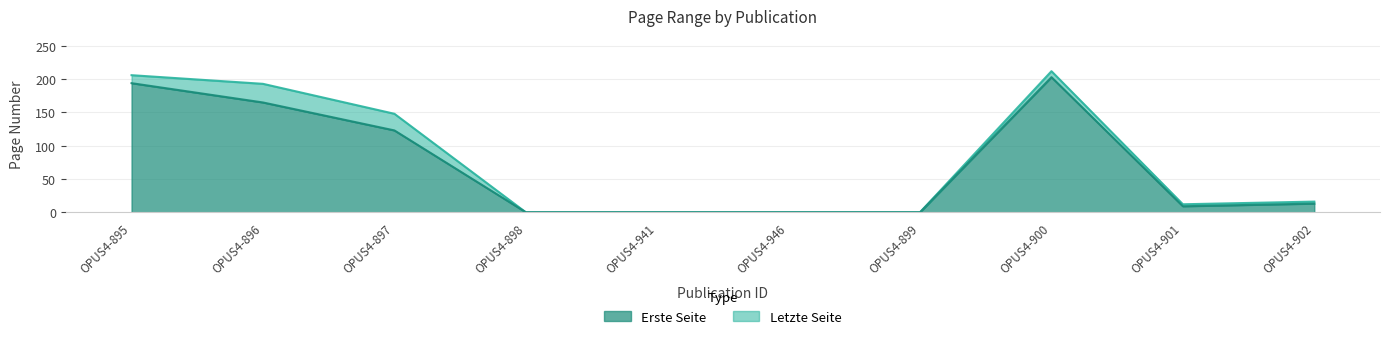

In Erste Seite, how many points are lower than both neighbors (excluding endpoints)?

1